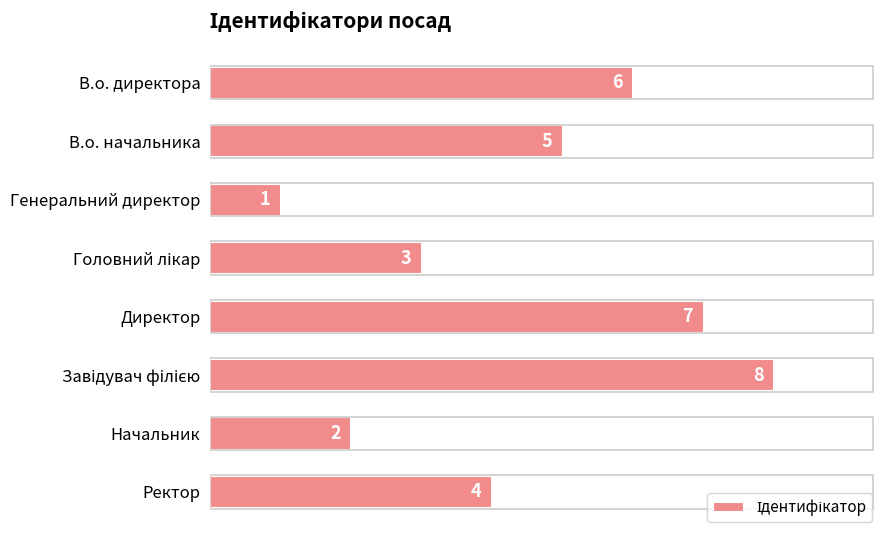

Between В.о. директора and Ректор, which is larger?

В.о. директора